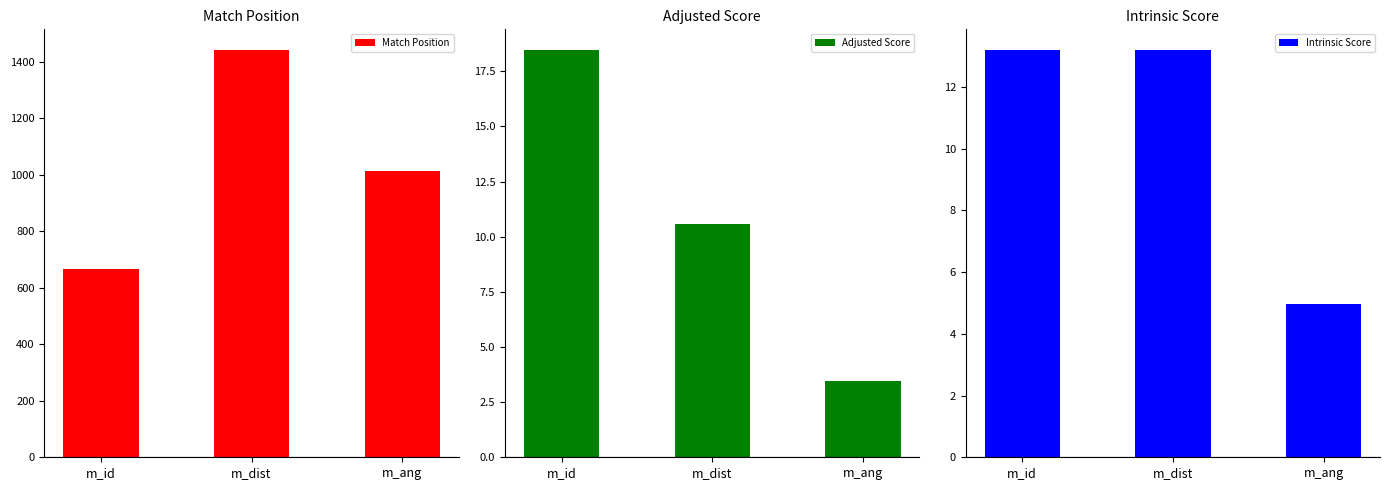

Rank the categories by Intrinsic Score value from lowest to highest.

m_ang, m_id, m_dist